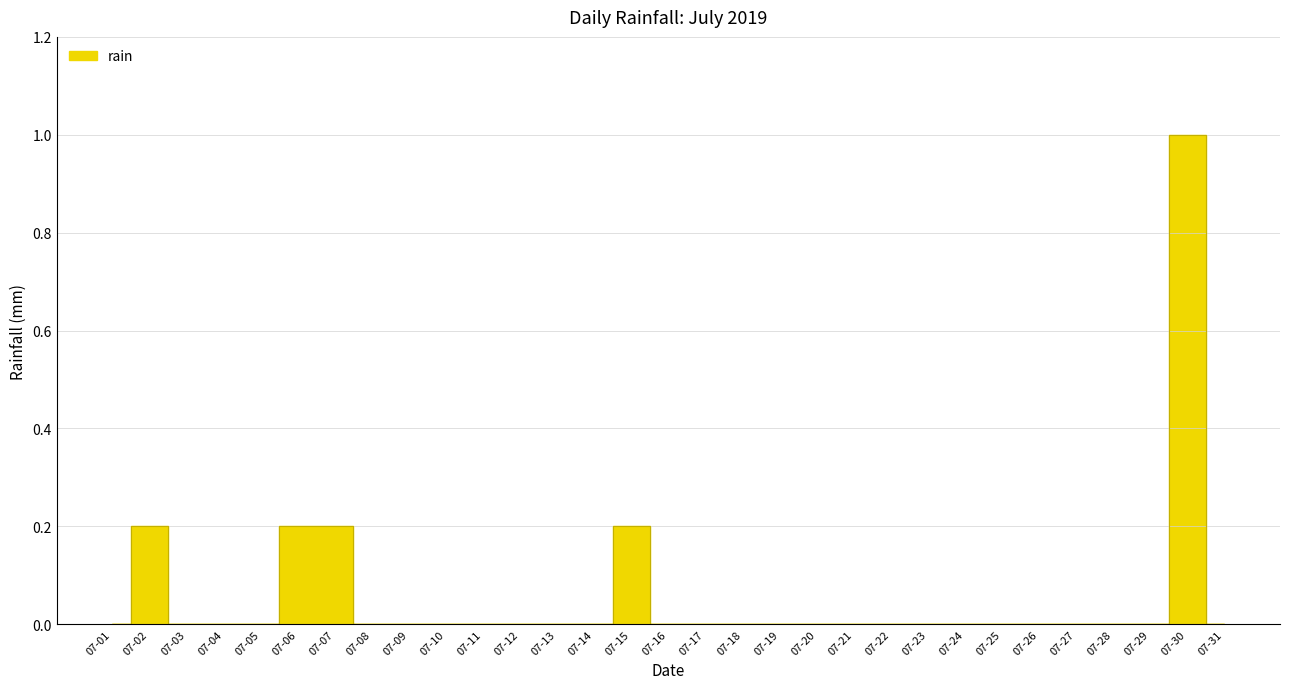

Between 07-01 and 07-14, which is larger?

07-01